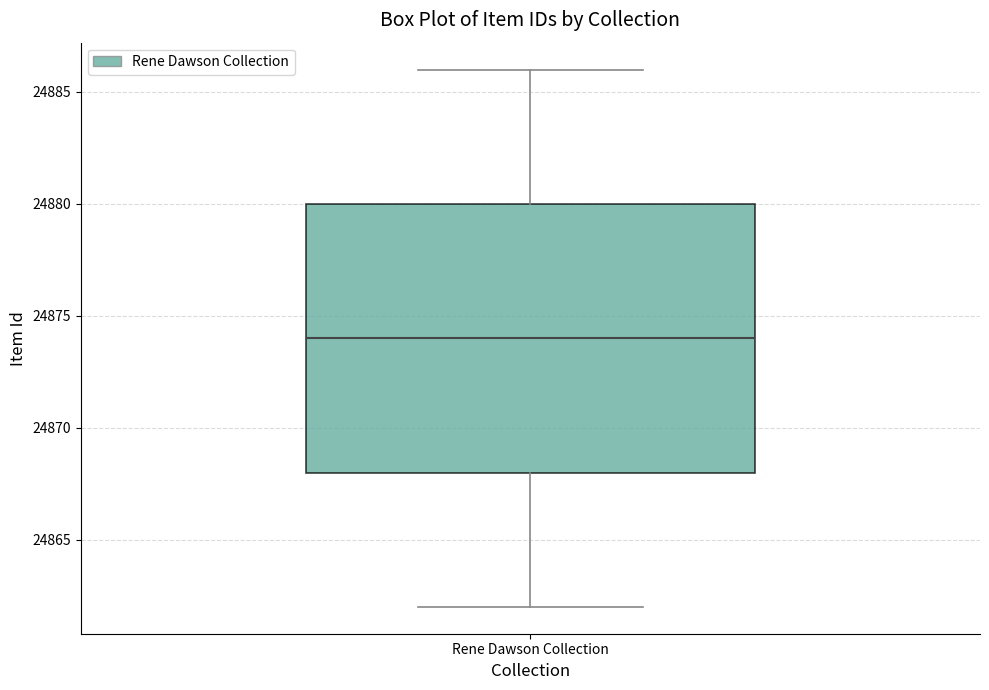

Read this box plot against the y-axis: the position of the median line, the range covered by the box, and the ends of both whiskers. The values are not printed on the chart, so give them approximately, as read against the axis.

median 24874, box 24868 to 24880, whiskers 24862 to 24886